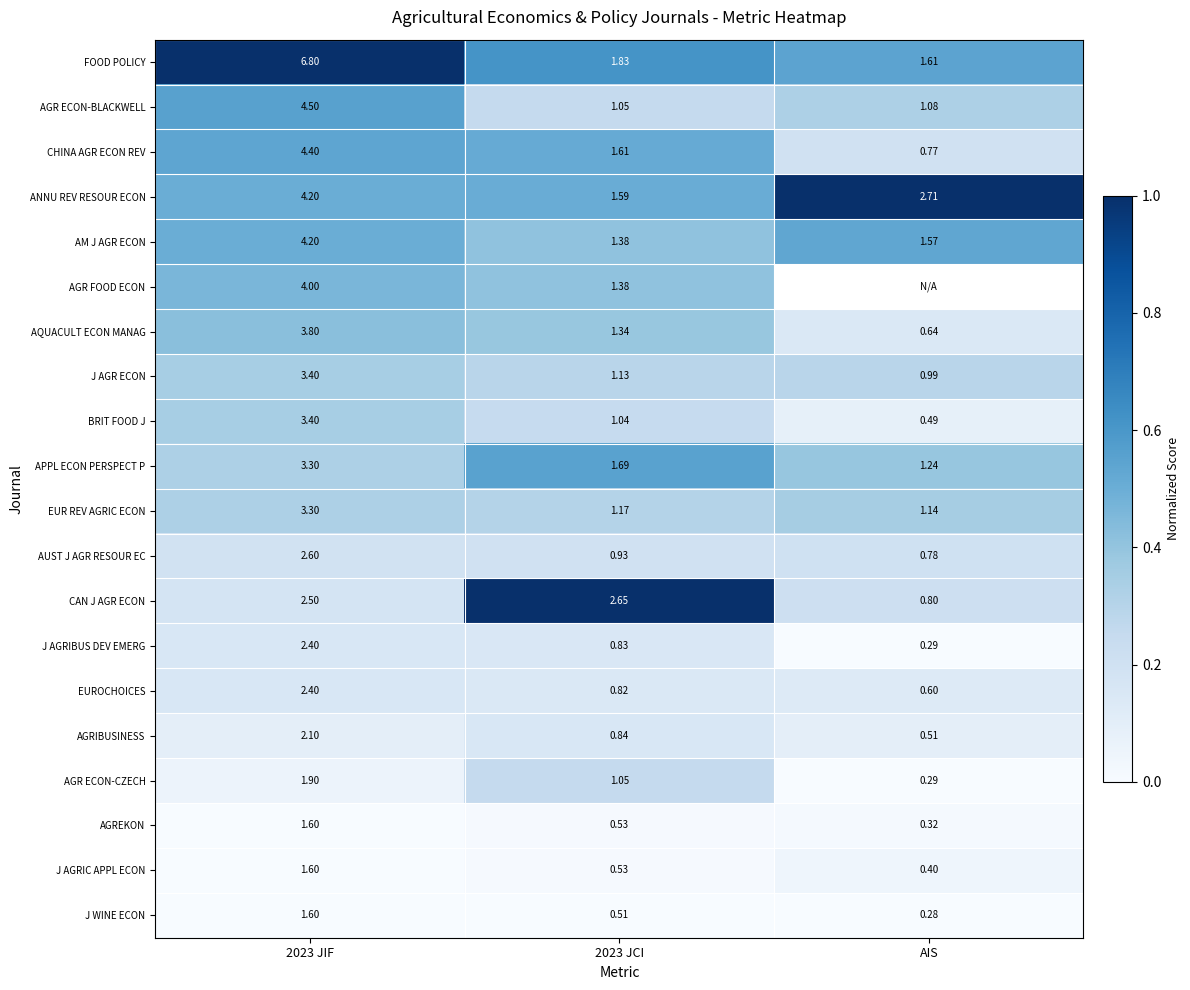

Is the value of CHINA AGR ECON REV at 2023 JCI greater than the value of AM J AGR ECON at 2023 JCI?

Yes